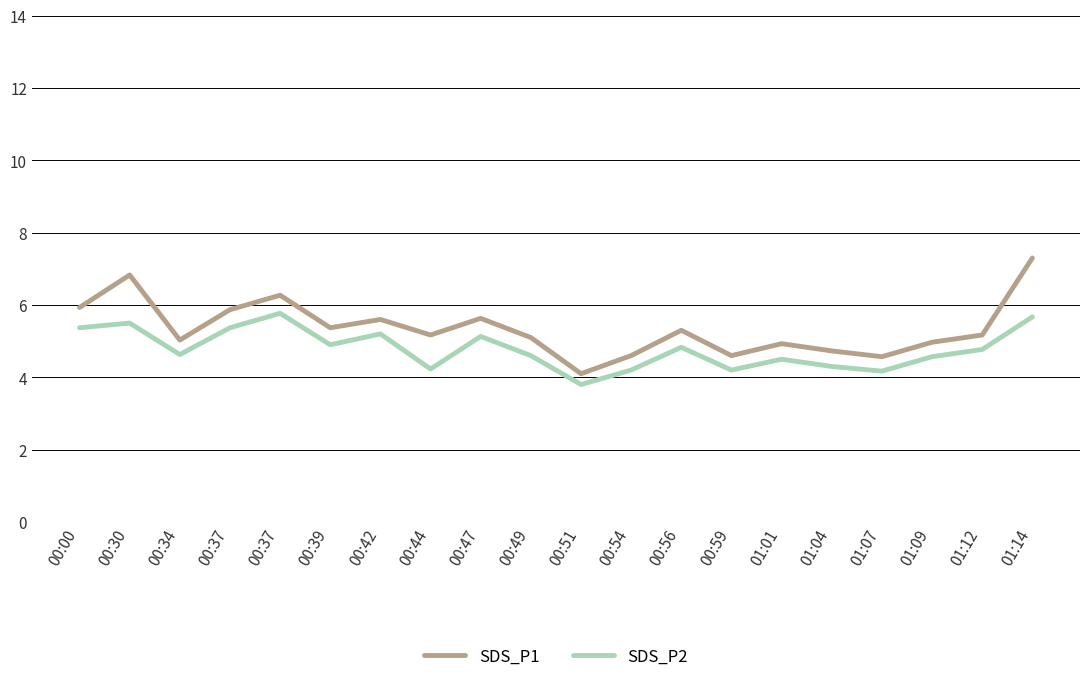

Which series has the largest range (max minus min)?

SDS_P1